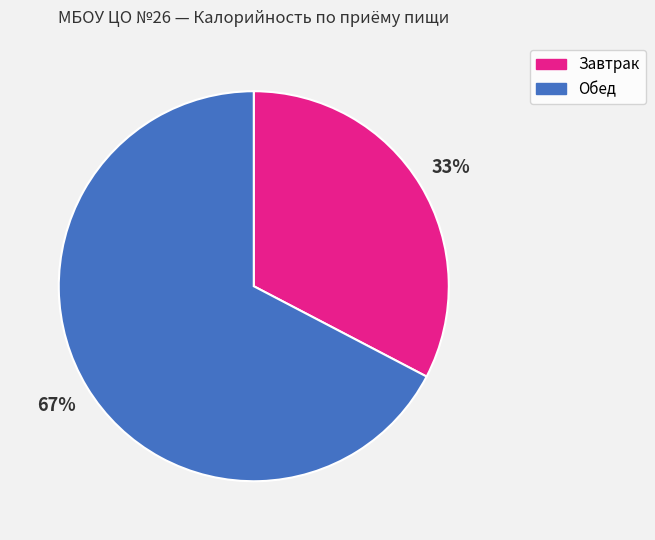

True or false: Обед accounts for 67% of the total.

True